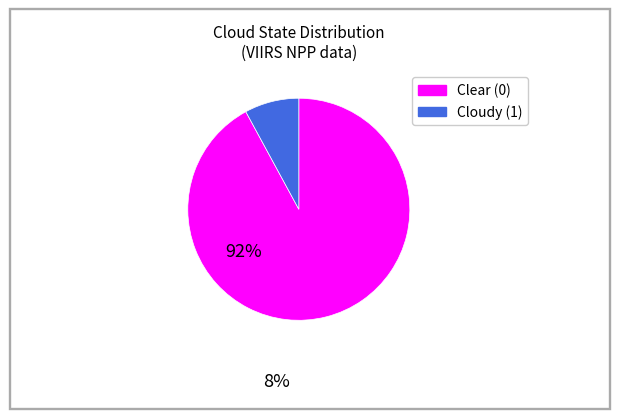

Is there any slice that represents more than half of the pie?

Yes